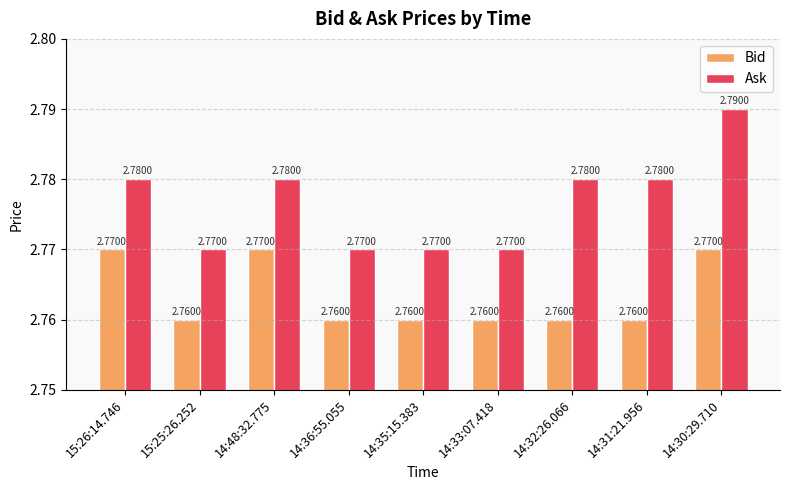

Which series has the widest spread of values?

Ask